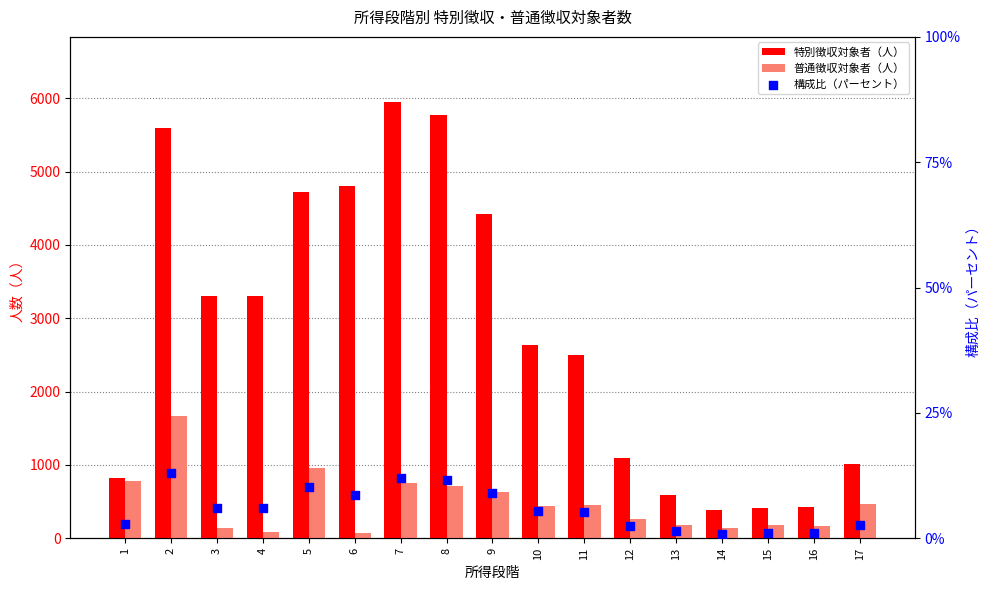

Which series has the largest Y range (max minus min)?

特別徴収対象者（人）